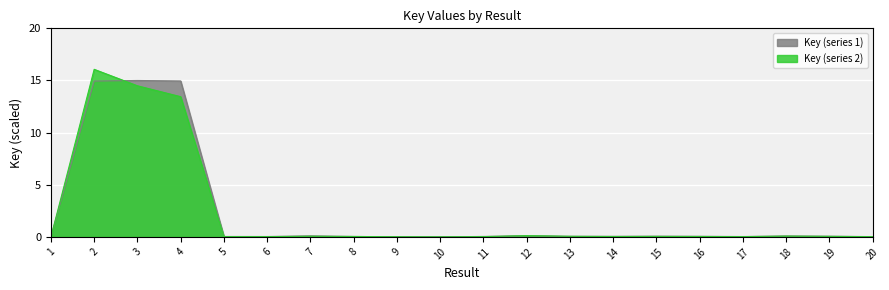

Reading left to right, extract all data points from this chart.

0.0	14.9	15.0	15.0	0.0	0.0	0.1	0.0	0.0	0.0	0.0	0.1	0.1	0.0	0.1	0.1	0.0	0.1	0.1	0.0